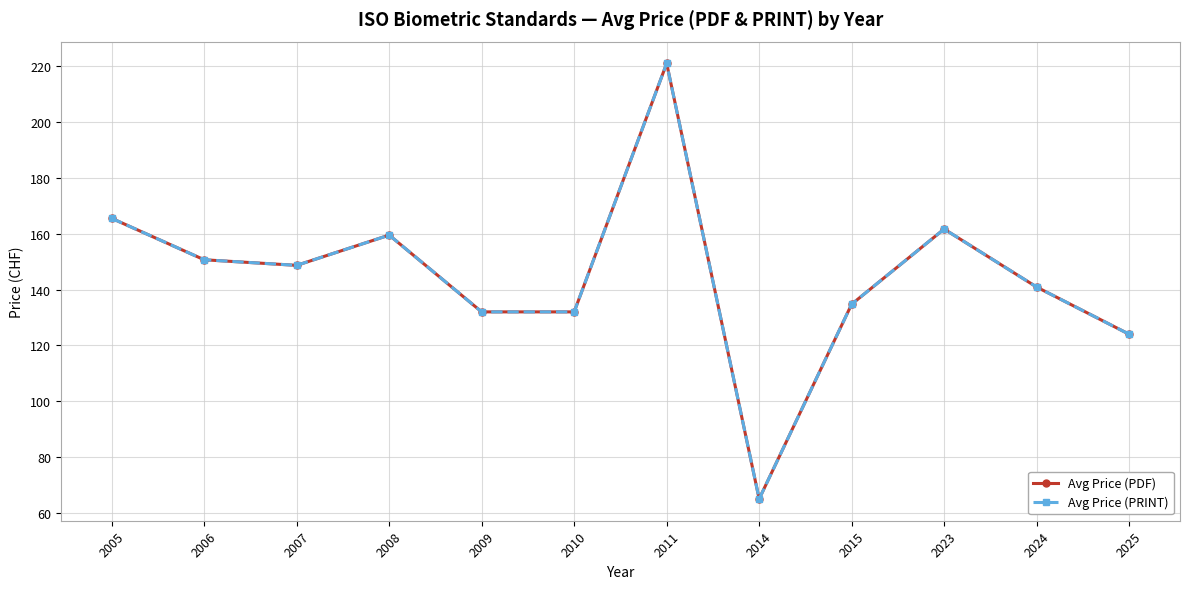

What is the difference between the maximum and second lowest values in the Avg Price (PRINT) series?

97.0